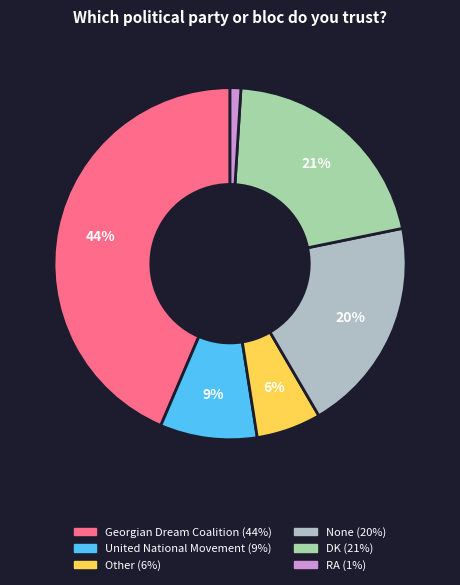

Do Georgian Dream Coalition and None together represent more than half of the pie?

Yes